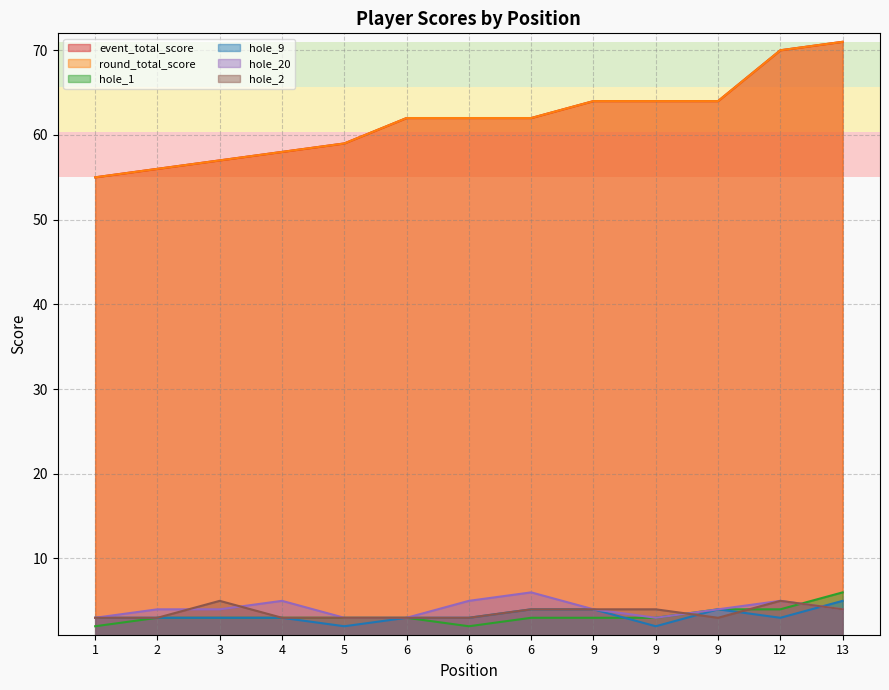

What is the sum of the hole_20 values at 4 and 6?

8